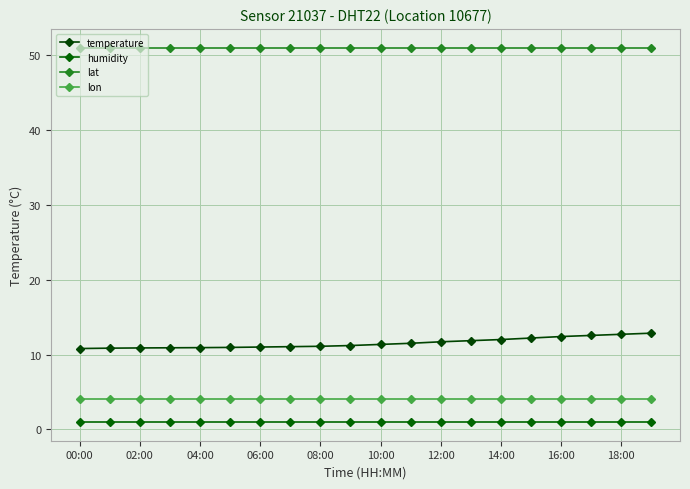

Does the chart have visible grid lines?

Yes